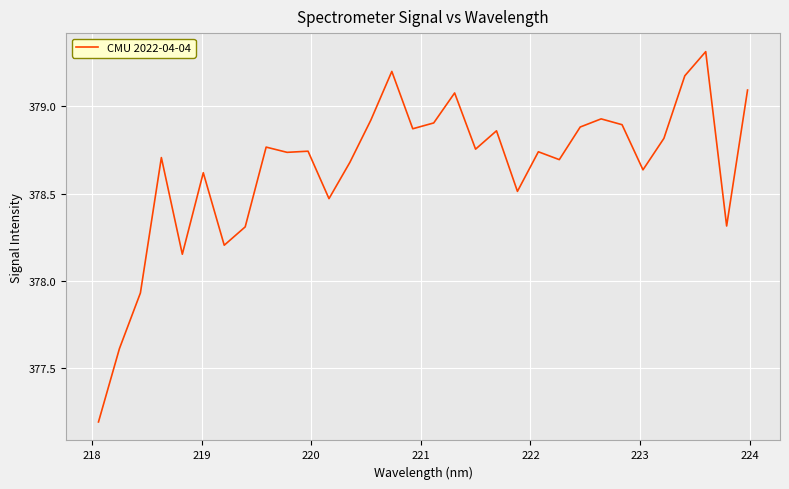

What is the smallest value displayed?

377.2